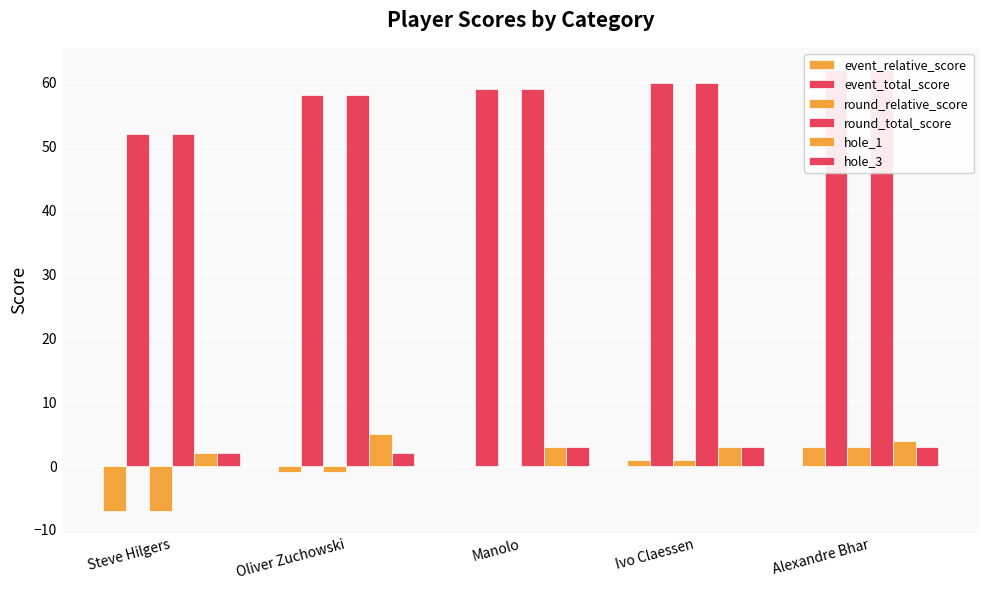

How many bars are there in each group?

6